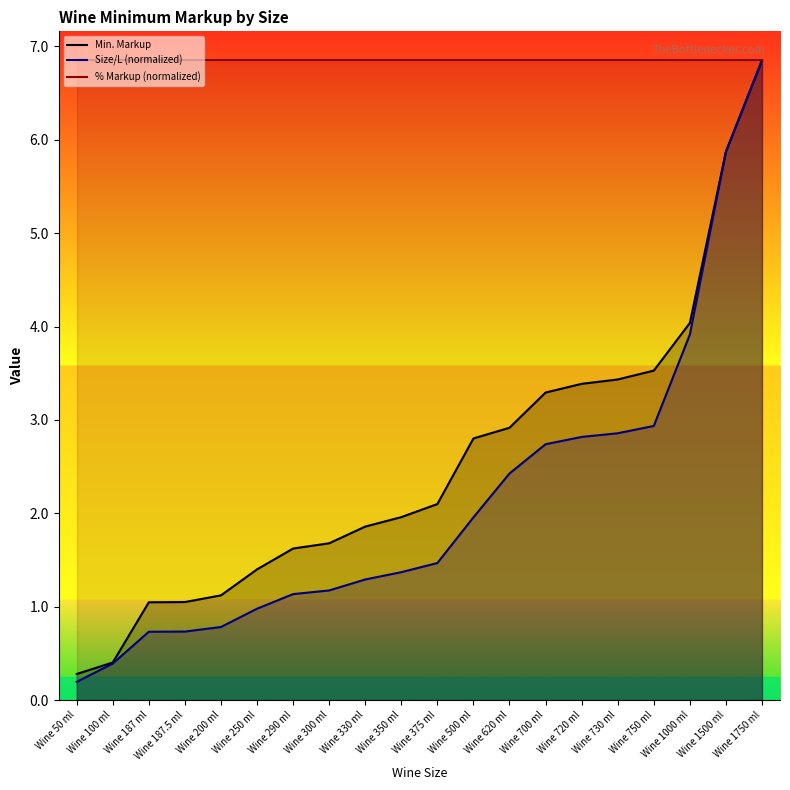

Which category has the lowest value across all series?

Wine 50 ml